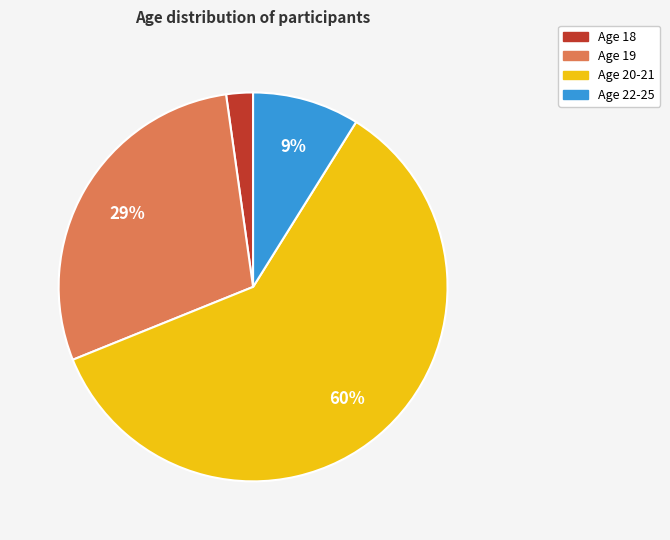

Does any single category account for the majority?

Yes